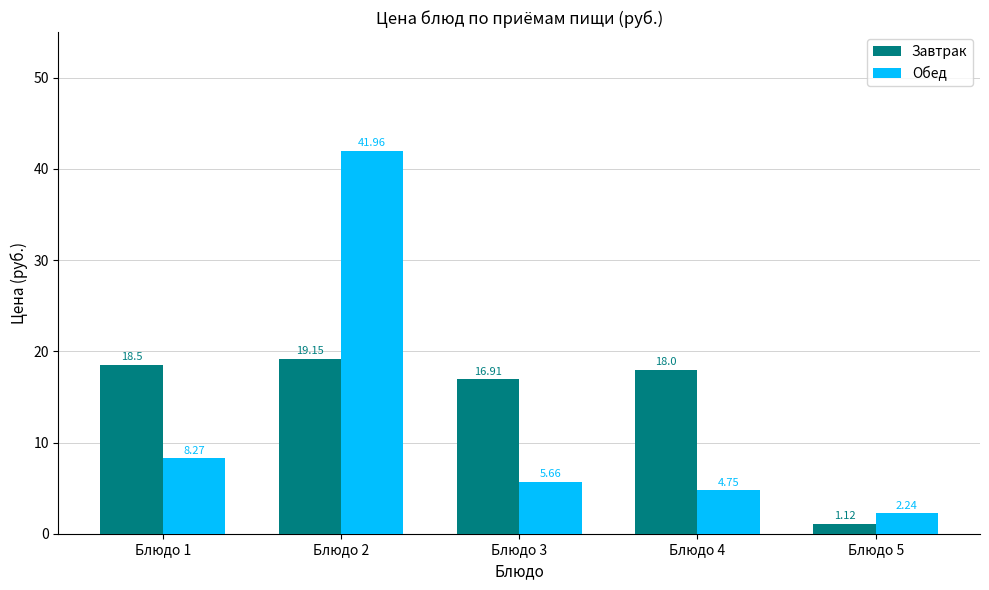

Count the number of data series in this chart.

2